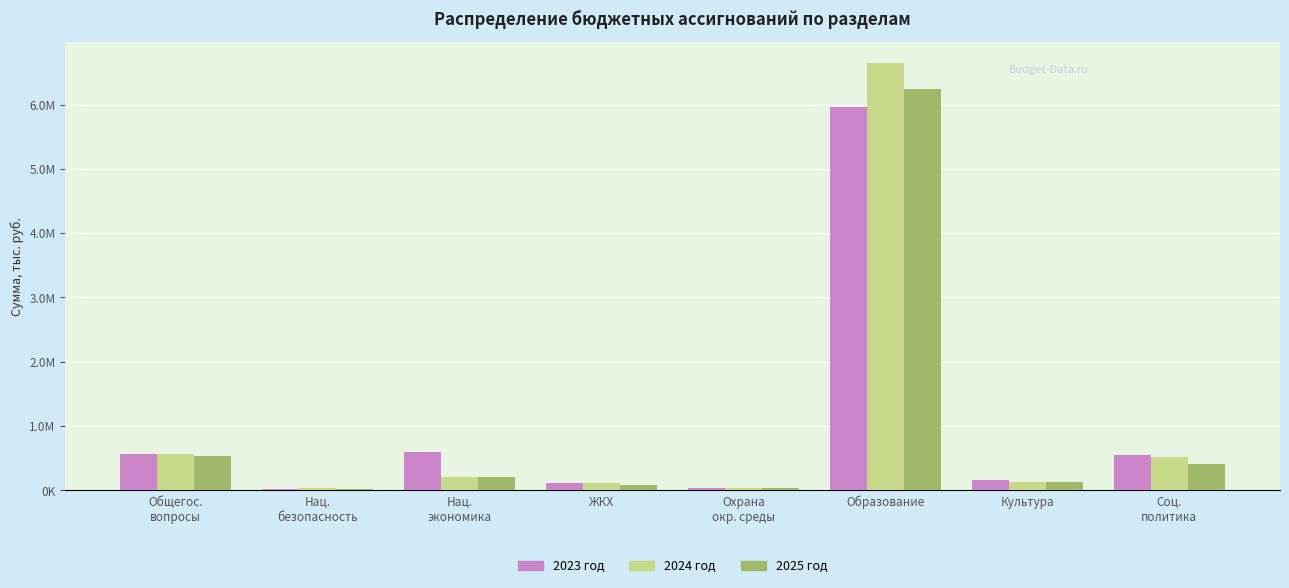

The 2023 год series shows 1017537.1 at Нац.
экономика. True or false?

False